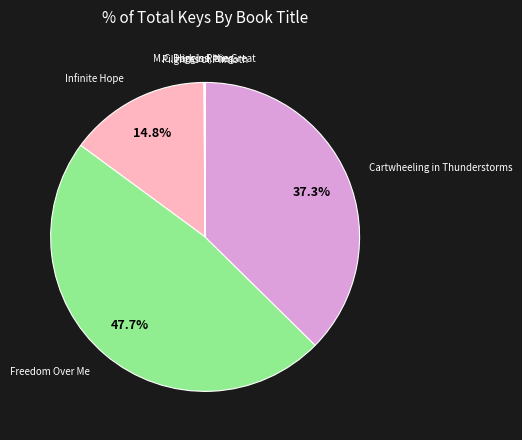

To the nearest percent, what is the difference between the largest and smallest slice percentages?

48%